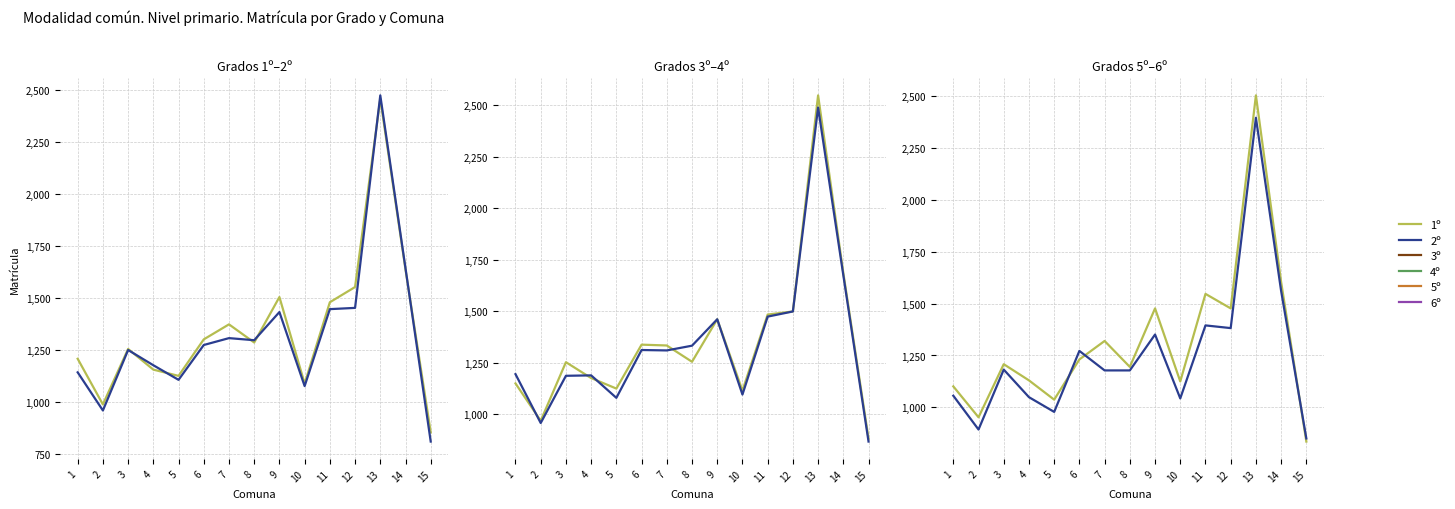

What is the minimum value for 4º?

868